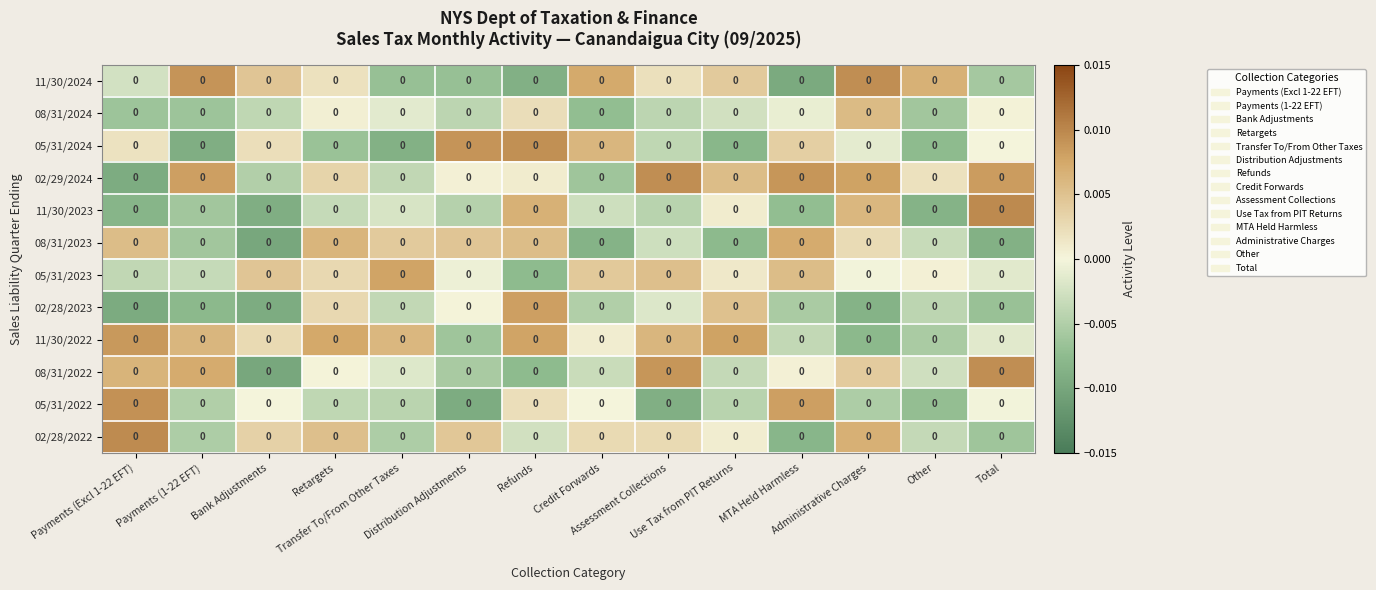

At which label is 08/31/2023 closest to 0?

Administrative Charges